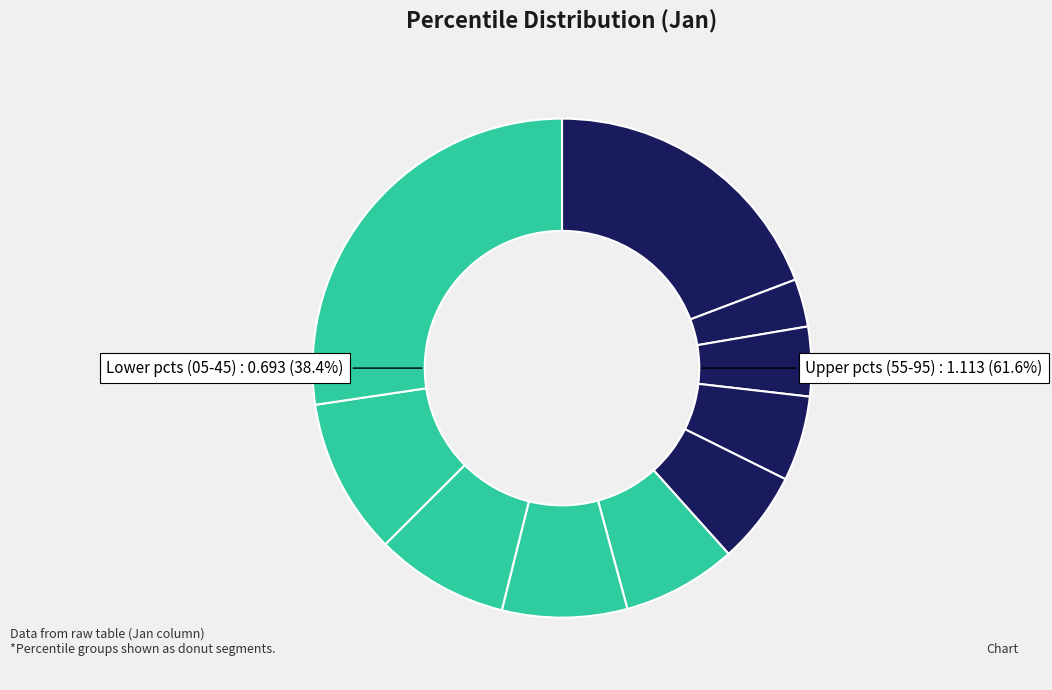

To the nearest percent, what is the combined percentage of pct45 and pct25?

11%